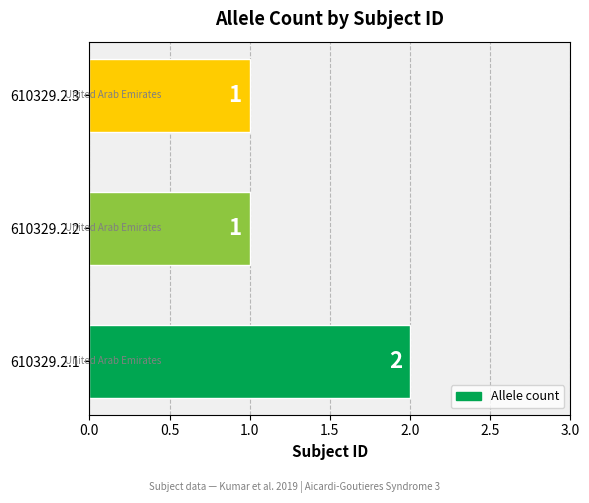

The chart shows a value of 1 at 610329.2.1. True or false?

False